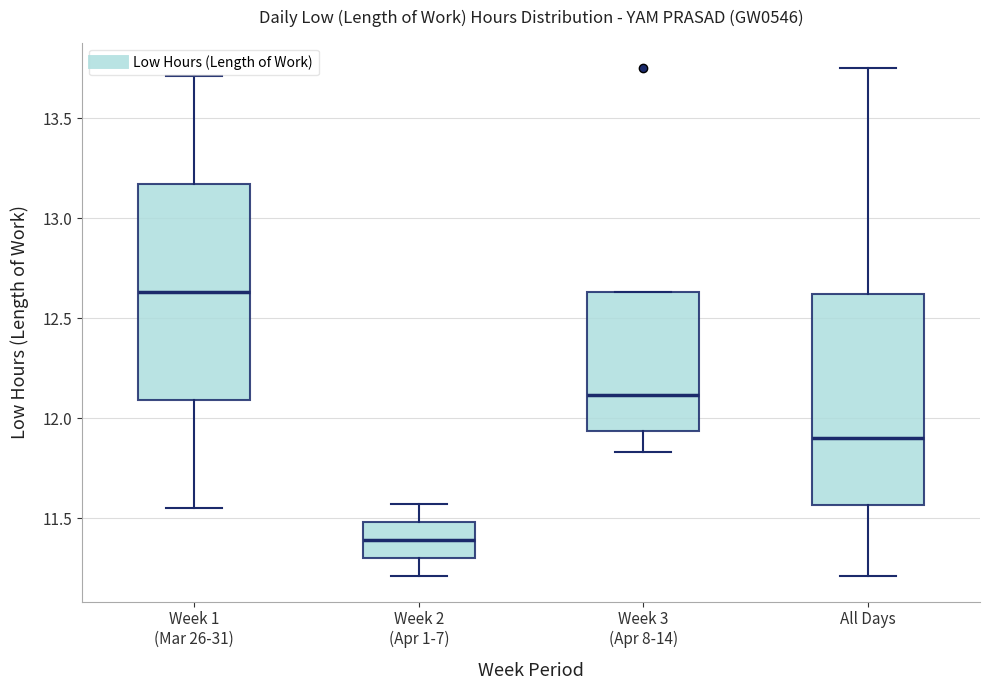

Where is the upper edge of the box for Week 2 (Apr 1-7) on the y-axis? The values are not printed on the chart, so give them approximately, as read against the axis.

11.50